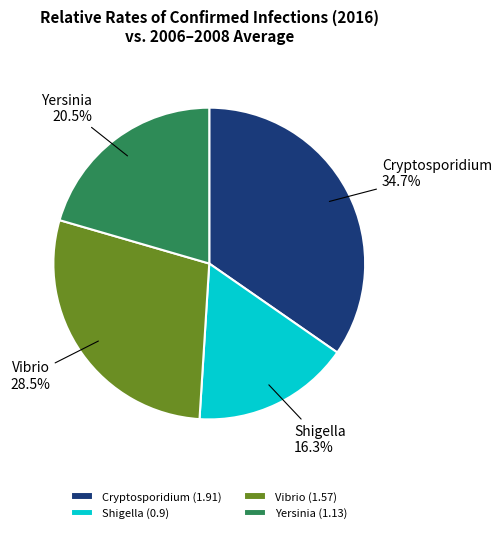

Which category has the smallest portion of the pie?

Shigella (0.9)